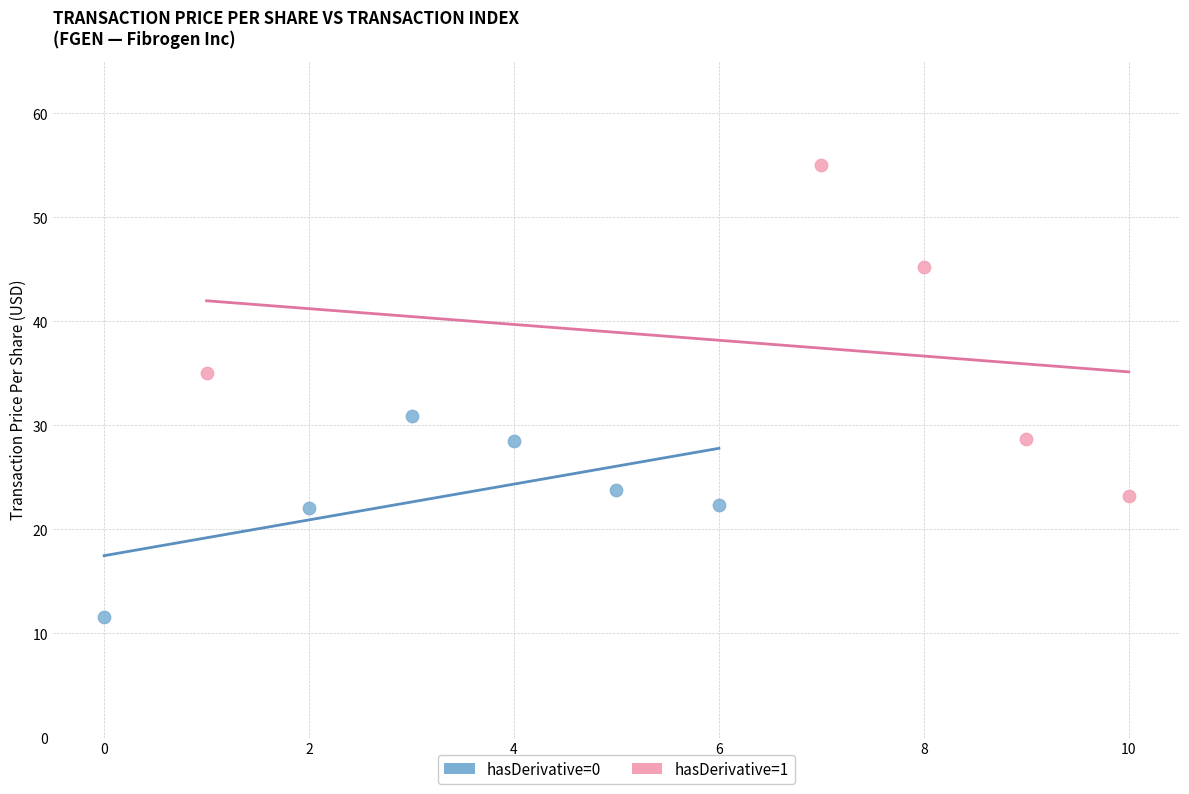

Which series contains the highest Y value?

hasDerivative=1